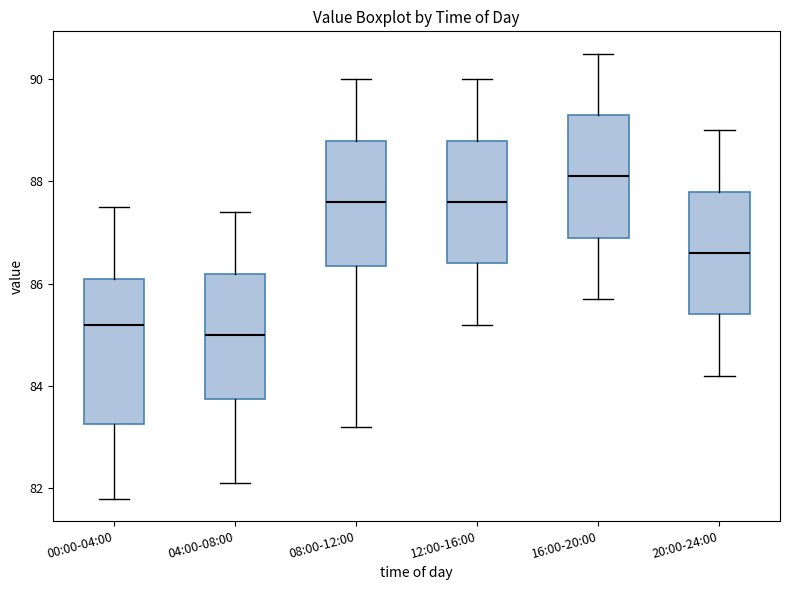

Which box is the tallest, from its lower edge to its upper edge?

00:00-04:00